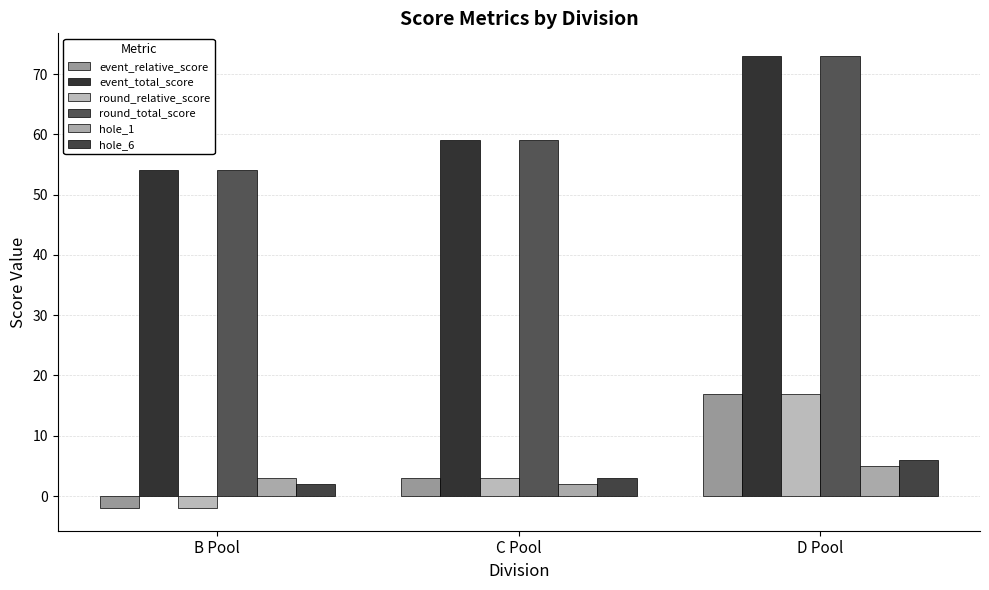

Does the chart contain stacked bars?

No